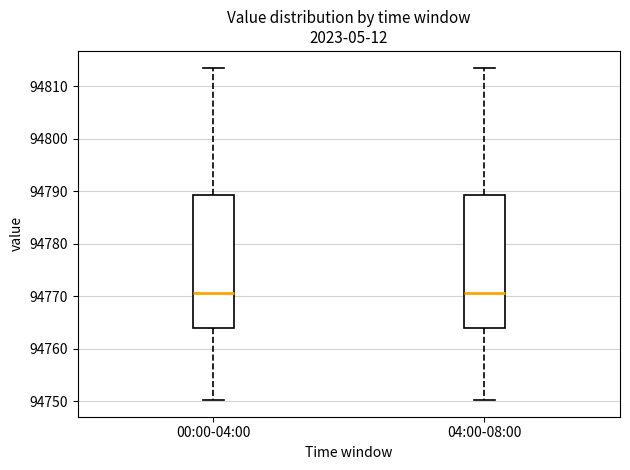

Reading left to right, transcribe this box plot: for each box, give where its median line is, the range the box spans, and where its two whiskers end, as read against the y-axis. The values are not printed on the chart, so give them approximately, as read against the axis.

00:00-04:00: median 94771, box 94764 to 94789, whiskers 94750 to 94814
04:00-08:00: median 94771, box 94764 to 94789, whiskers 94750 to 94814